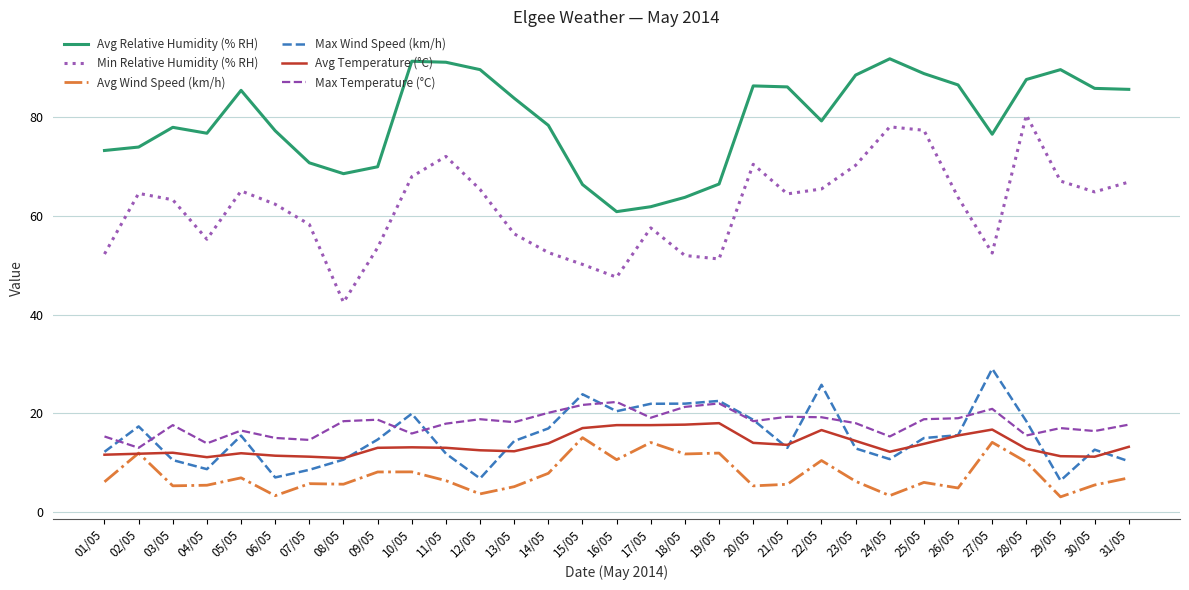

What is the average value of the Max Temperature (°C) series?

17.9